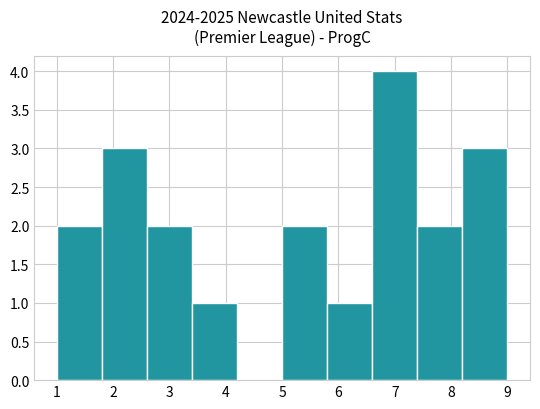

How tall is the bar that spans 7.4 to 8.2 on the x-axis? The values are not printed on the chart, so give them approximately, as read against the axis.

2